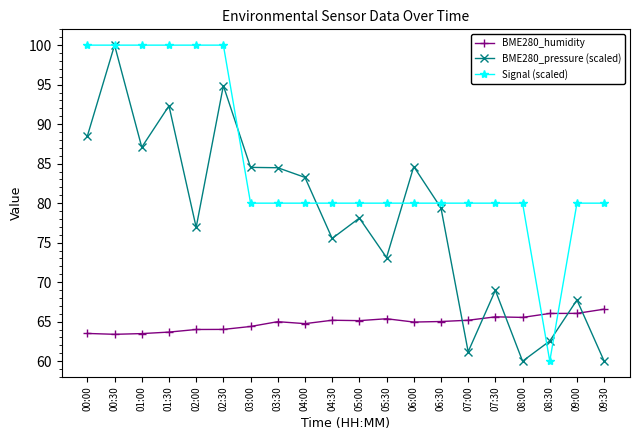

Which series changed the most between 03:30 and 06:30?

BME280_pressure (scaled)